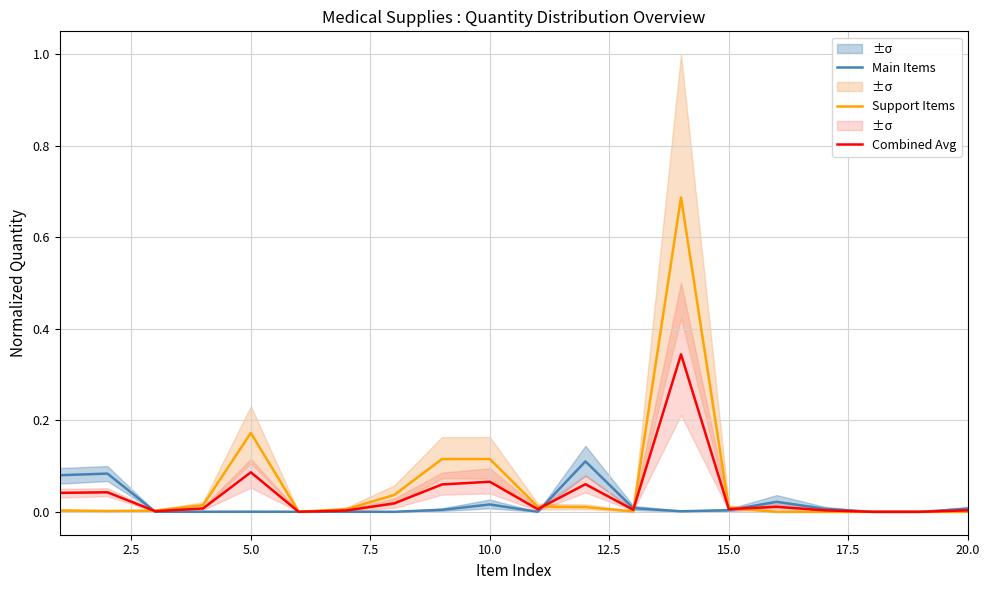

What is the difference between the highest and lowest values at 2.5?

0.1